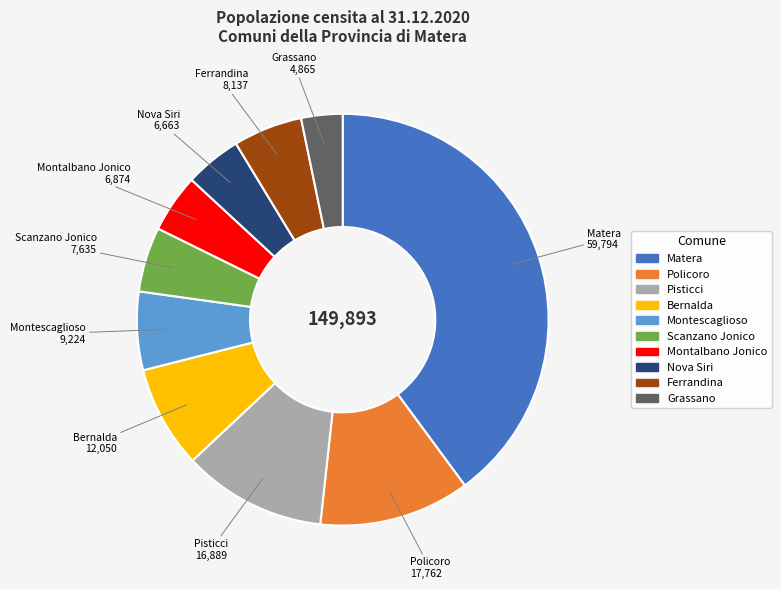

How many segments does this pie chart have?

10